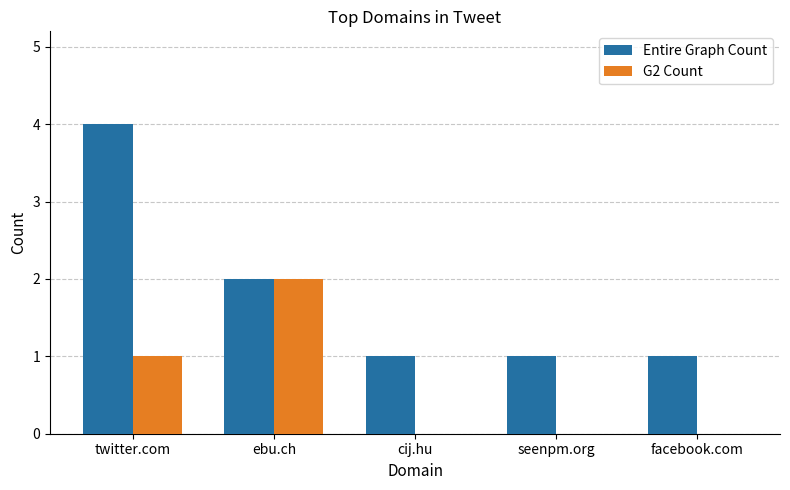

What is the value of the Entire Graph Count bar at the 1st from the left?

4